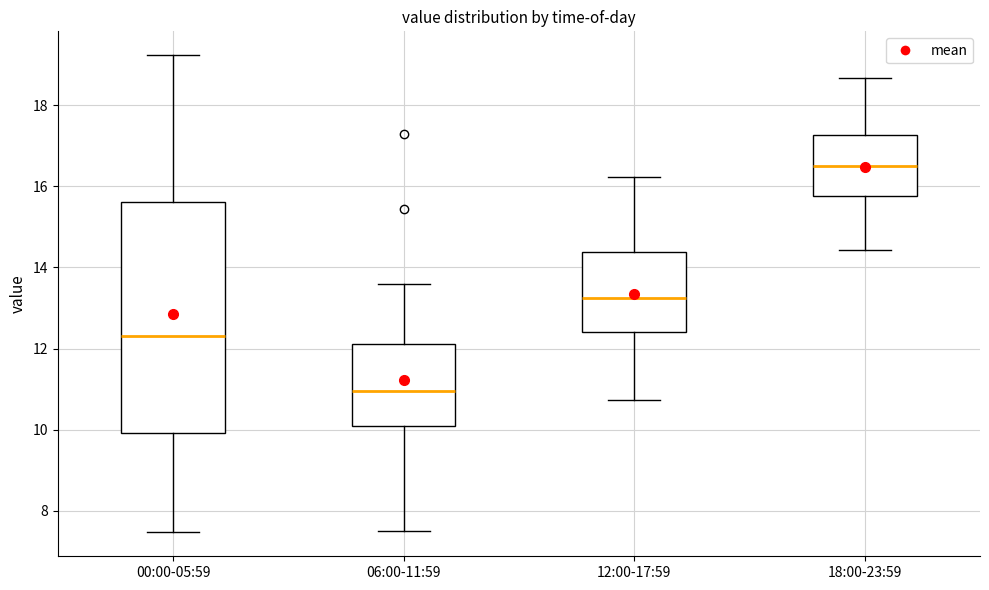

Comparing the boxes themselves (not the whiskers), which one is the tallest?

00:00-05:59